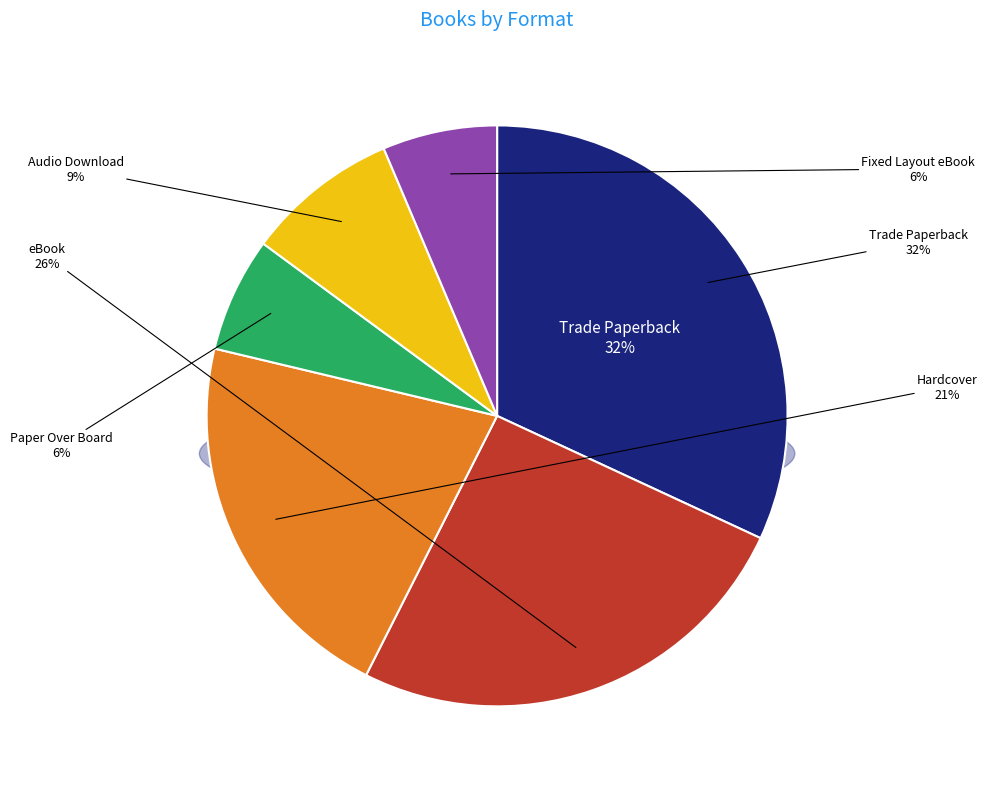

How many segments does this pie chart have?

6